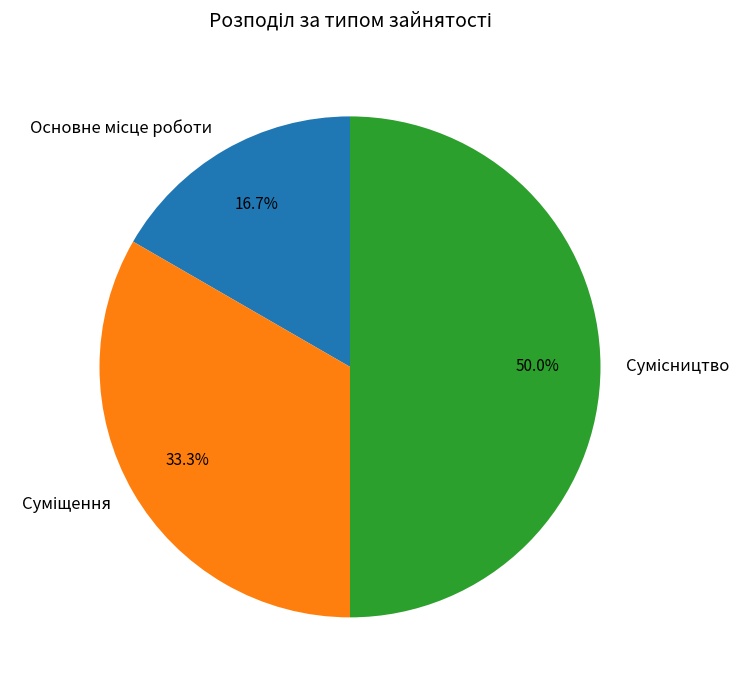

What is the total percentage of Основне місце роботи and Сумісництво?

66.7%